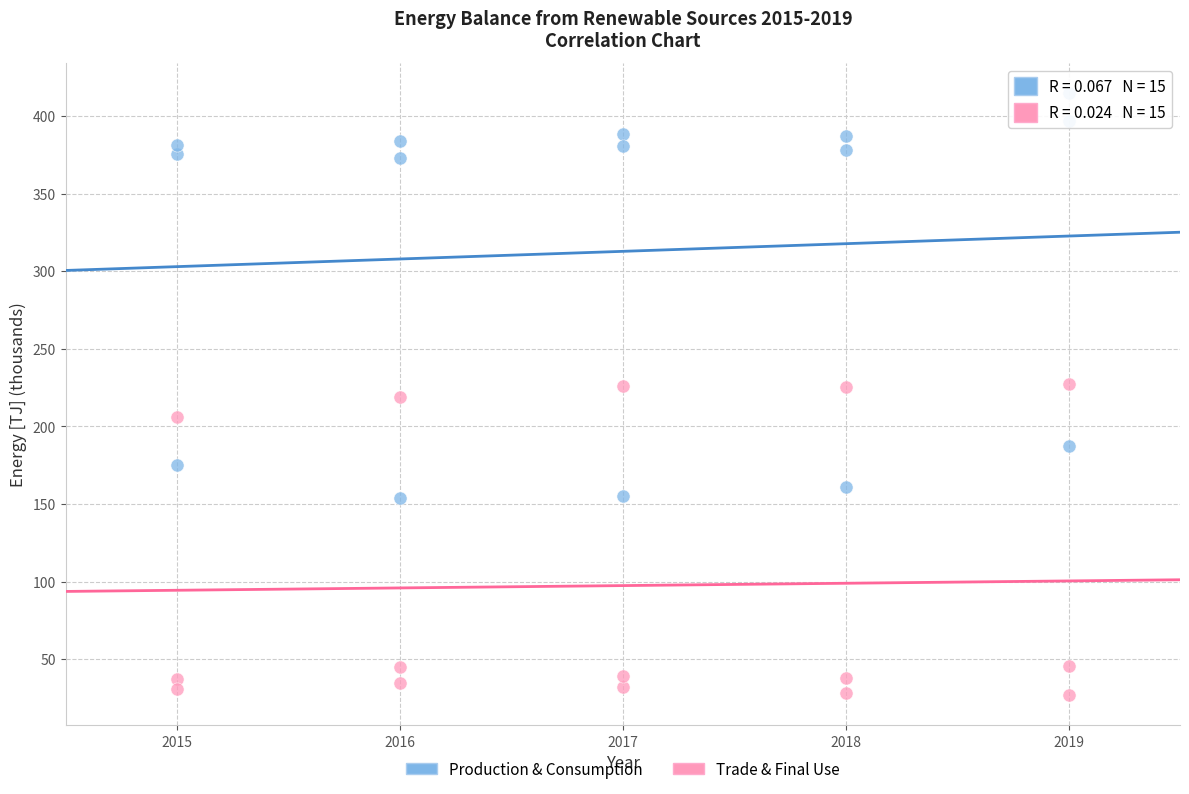

How many points are shown in the scatter plot?

30